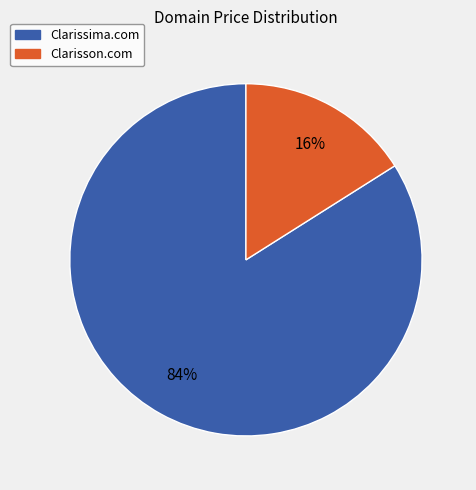

How many segments does this pie chart have?

2